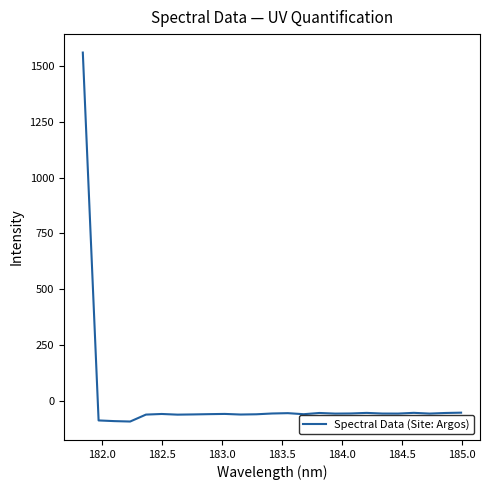

What is the difference between the maximum and minimum values?

1652.6